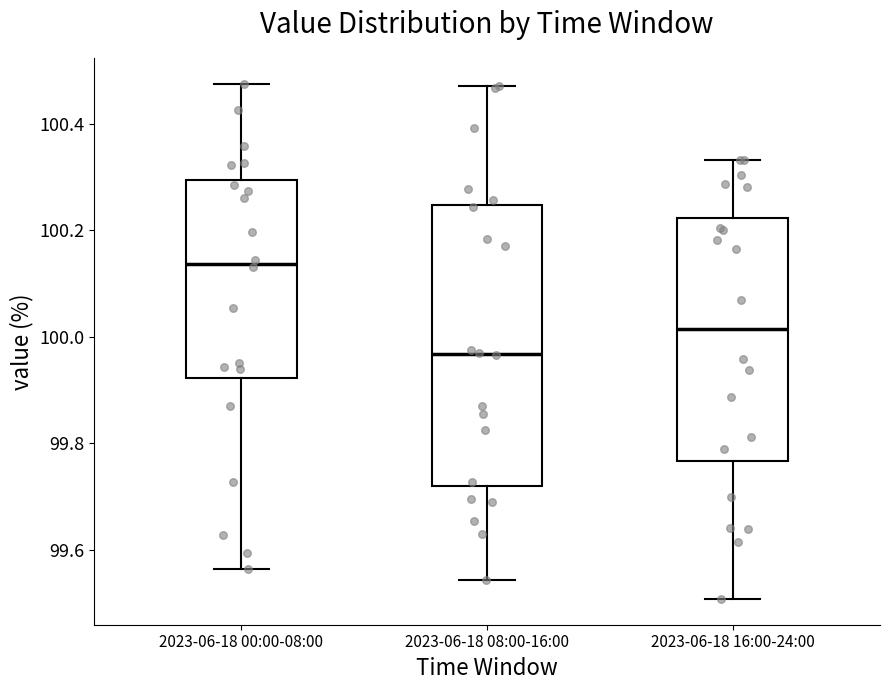

Where is the lower edge of the box for 2023-06-18 08:00-16:00 on the y-axis? The values are not printed on the chart, so give them approximately, as read against the axis.

99.72